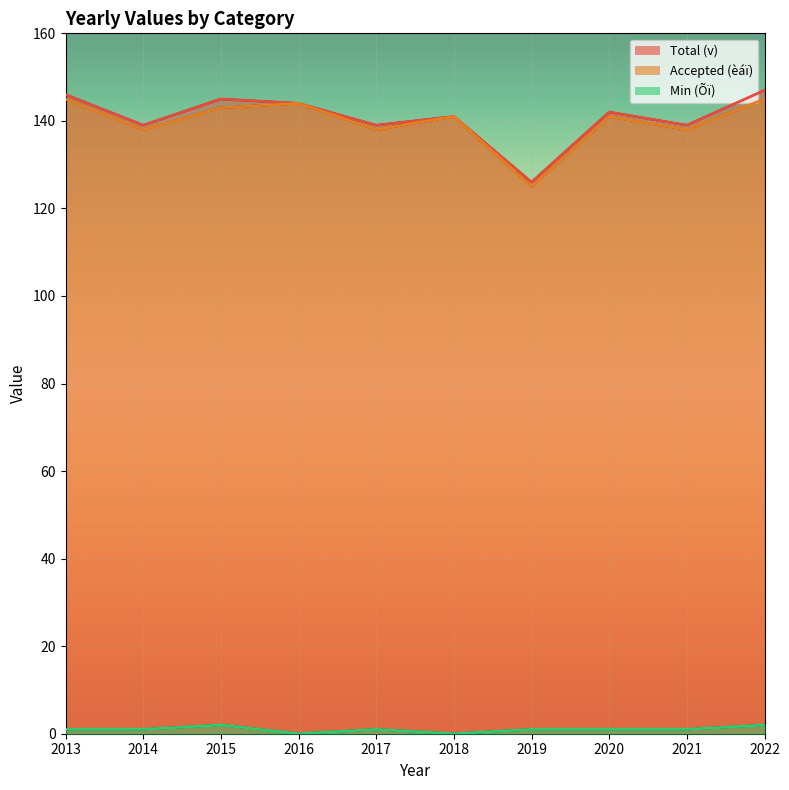

True or false: v and Õï cross at least once.

False